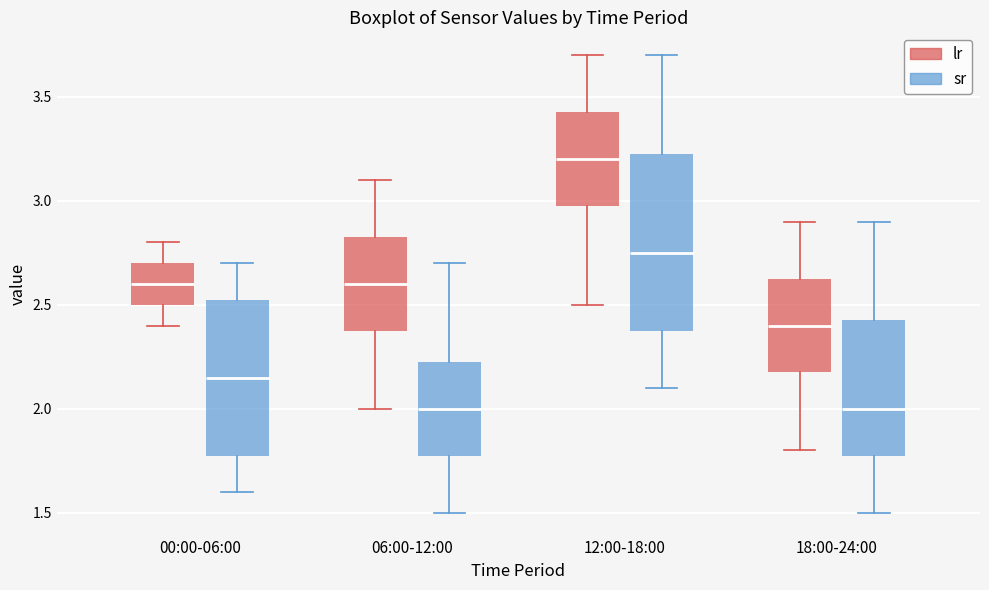

Reading left to right, read every box against the y-axis: the position of its median line, the range the box covers, and the ends of its whiskers. The values are not printed on the chart, so give them approximately, as read against the axis.

00:00-06:00 (lr): median 2.60, box 2.50 to 2.70, whiskers 2.40 to 2.80
00:00-06:00 (sr): median 2.15, box 1.80 to 2.55, whiskers 1.60 to 2.70
06:00-12:00 (lr): median 2.60, box 2.40 to 2.85, whiskers 2.00 to 3.10
06:00-12:00 (sr): median 2.00, box 1.80 to 2.25, whiskers 1.50 to 2.70
12:00-18:00 (lr): median 3.20, box 3.00 to 3.45, whiskers 2.50 to 3.70
12:00-18:00 (sr): median 2.75, box 2.40 to 3.25, whiskers 2.10 to 3.70
18:00-24:00 (lr): median 2.40, box 2.20 to 2.65, whiskers 1.80 to 2.90
18:00-24:00 (sr): median 2.00, box 1.80 to 2.45, whiskers 1.50 to 2.90